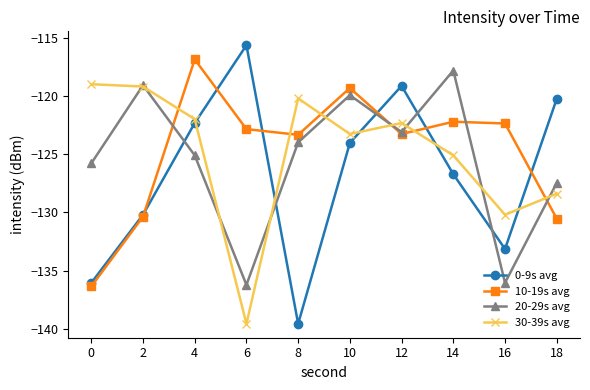

Read the 10-19s avg value at 16.

-122.4